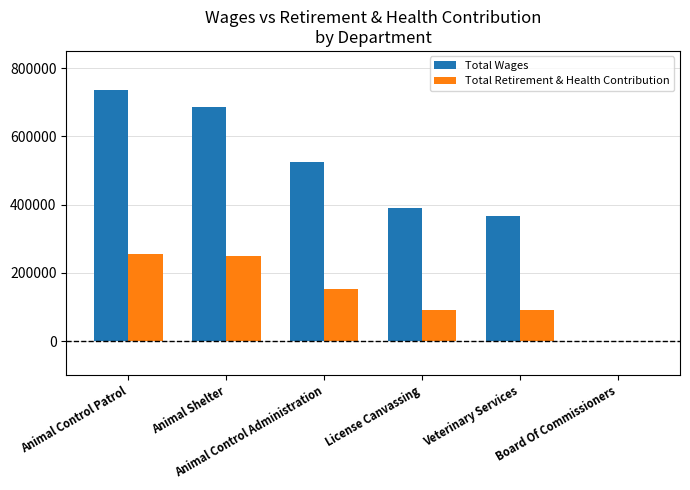

What is the average value of the Total Wages series?

450336